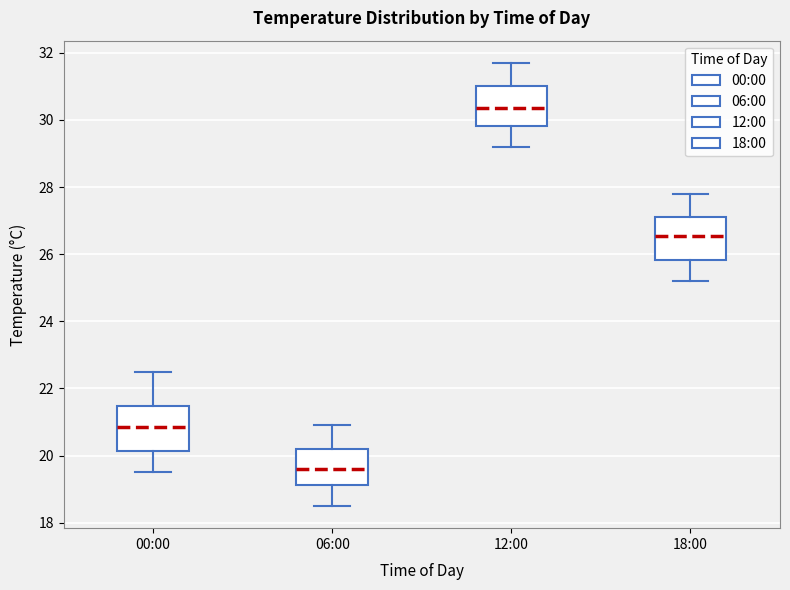

Reading left to right, read every box against the y-axis: the position of its median line, the range the box covers, and the ends of its whiskers. The values are not printed on the chart, so give them approximately, as read against the axis.

00:00: median 20.8, box 20.2 to 21.4, whiskers 19.6 to 22.6
06:00: median 19.6, box 19.2 to 20.2, whiskers 18.6 to 21.0
12:00: median 30.4, box 29.8 to 31.0, whiskers 29.2 to 31.8
18:00: median 26.6, box 25.8 to 27.2, whiskers 25.2 to 27.8